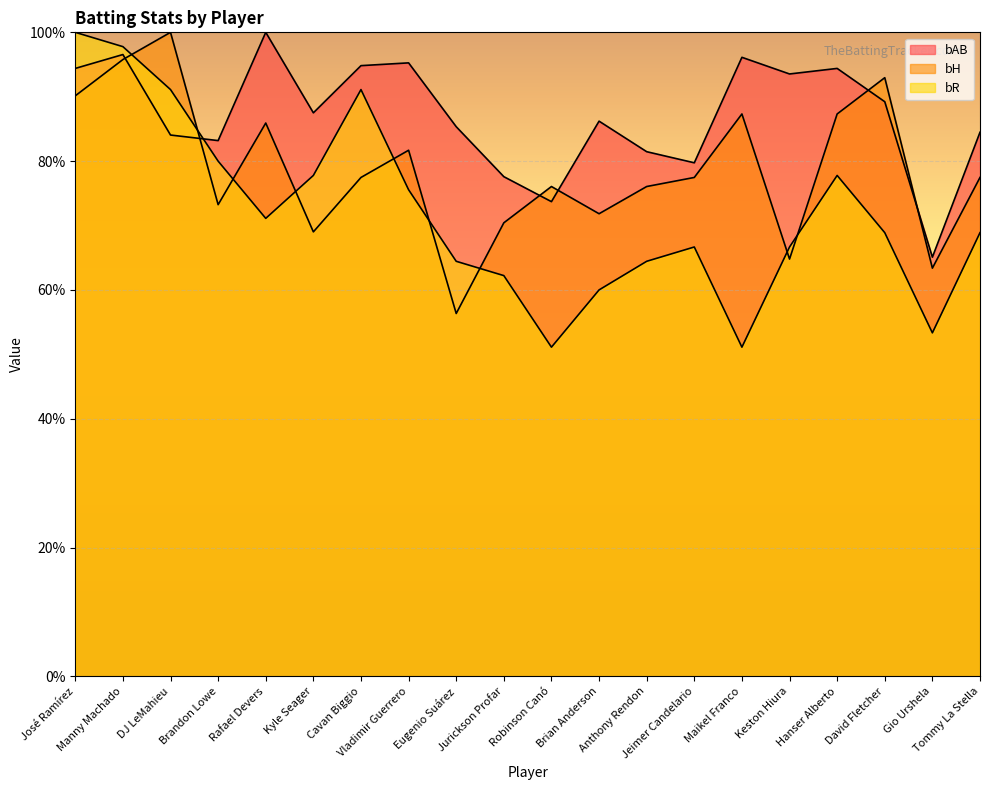

The bH series shows 132.9 at Cavan Biggio. True or false?

False